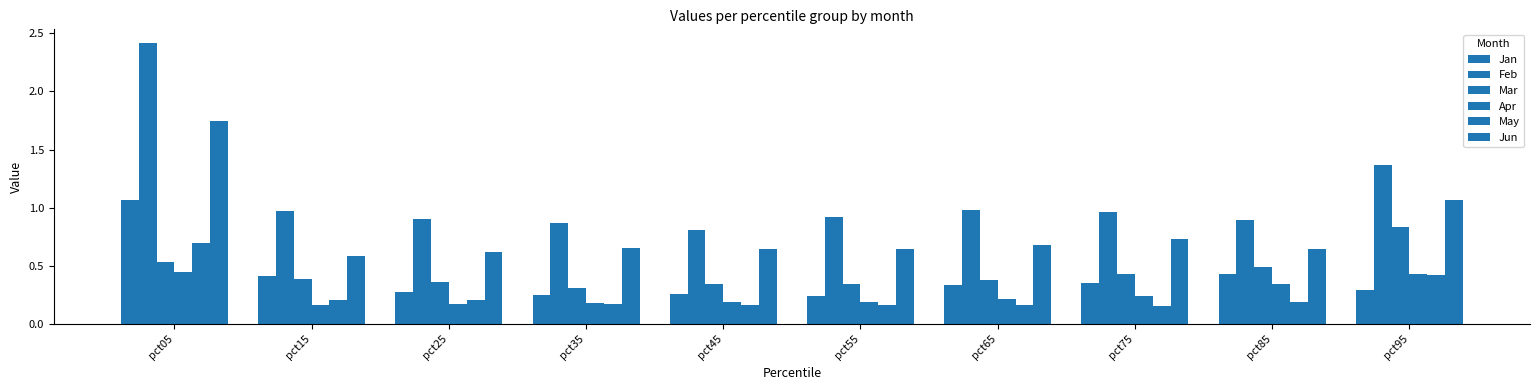

What is the difference between the highest and lowest values at pct45?

0.6